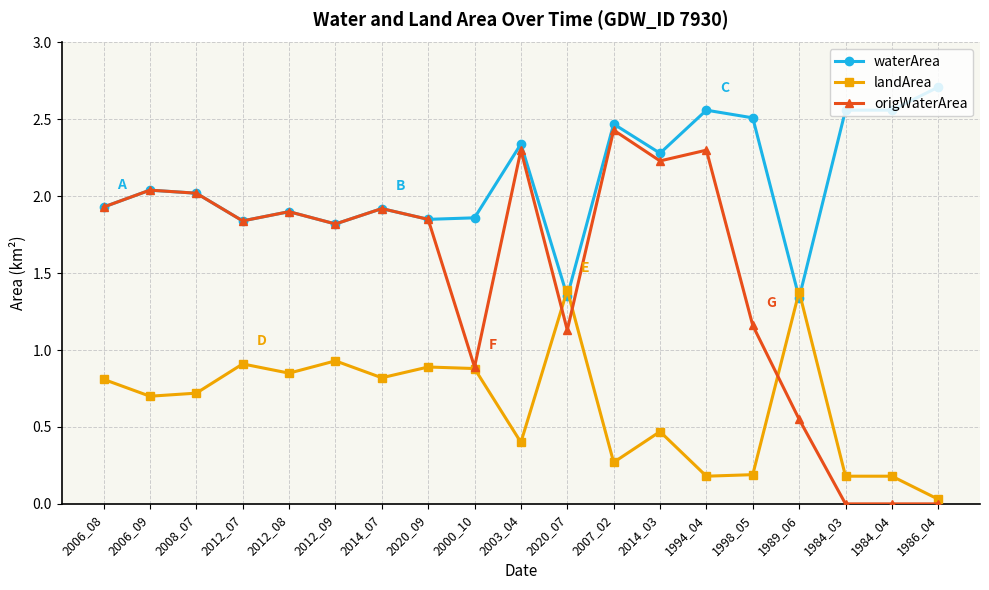

At which category is the sum across all series the highest?

2007_02